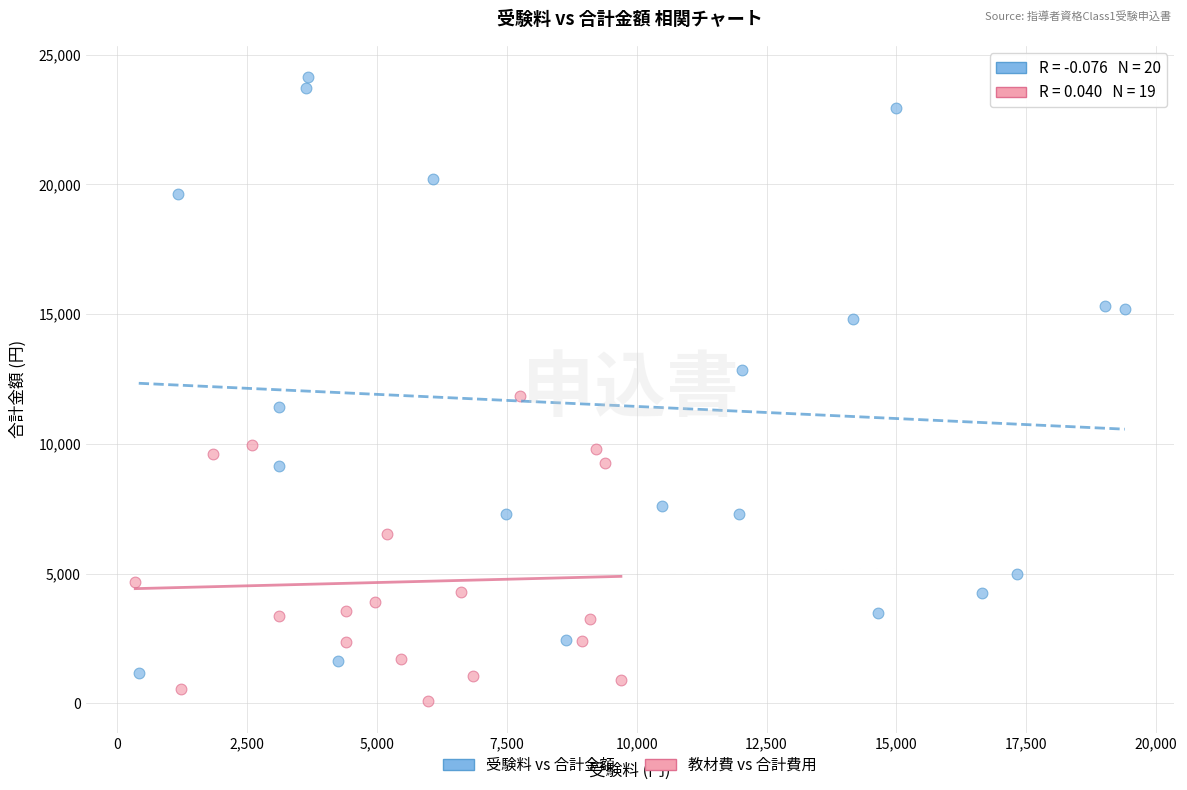

Which series contains the lowest Y value?

教材費 vs 合計費用